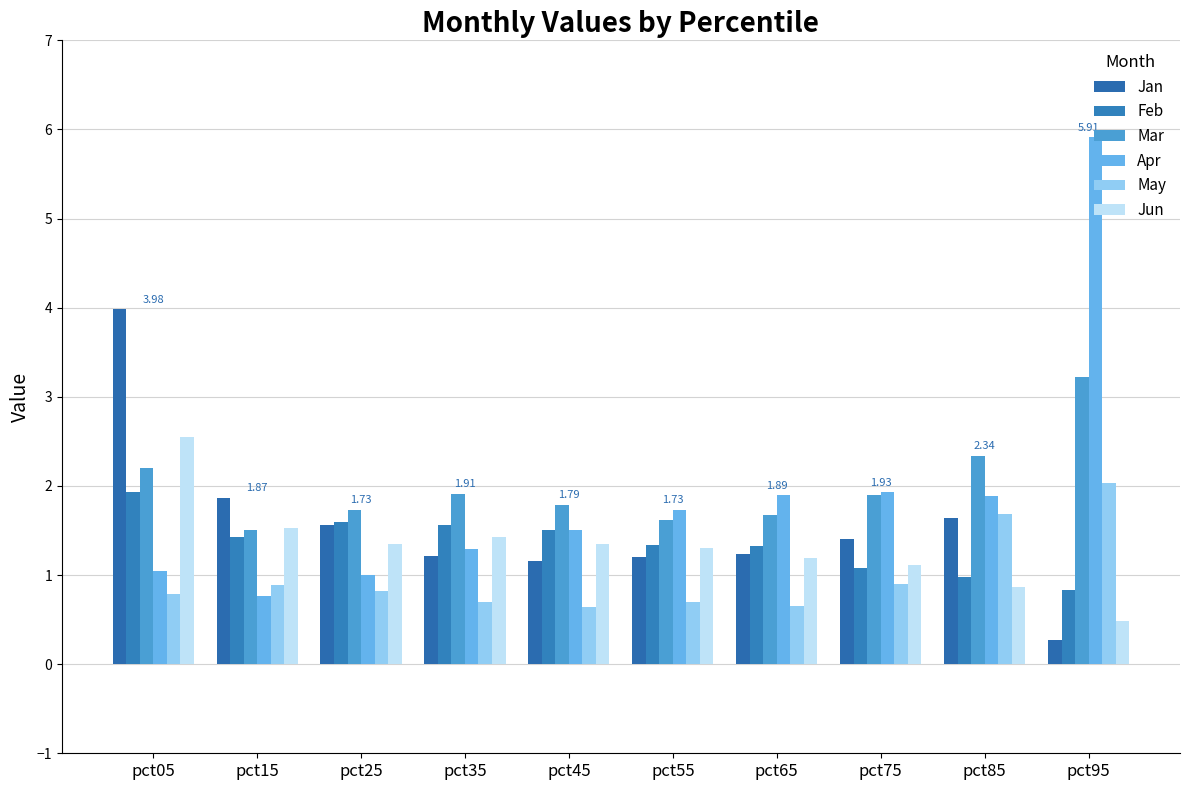

Reading right to left, transcribe all the data shown in this chart.

Jan: 0.3	1.6	1.4	1.2	1.2	1.2	1.2	1.6	1.9	4.0
Feb: 0.8	1.0	1.1	1.3	1.3	1.5	1.6	1.6	1.4	1.9
Mar: 3.2	2.3	1.9	1.7	1.6	1.8	1.9	1.7	1.5	2.2
Apr: 5.9	1.9	1.9	1.9	1.7	1.5	1.3	1.0	0.8	1.0
May: 2.0	1.7	0.9	0.7	0.7	0.6	0.7	0.8	0.9	0.8
Jun: 0.5	0.9	1.1	1.2	1.3	1.3	1.4	1.3	1.5	2.6